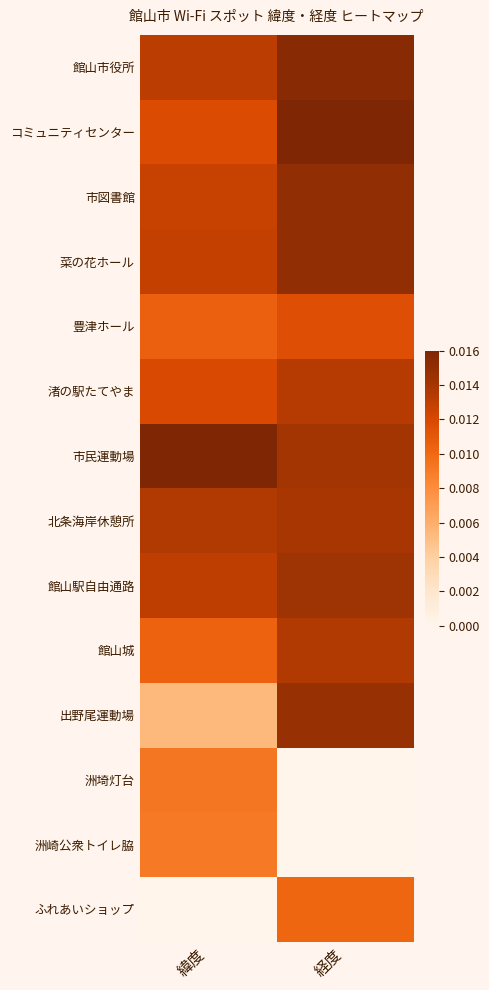

Which series has the widest spread of values?

ふれあいショップ